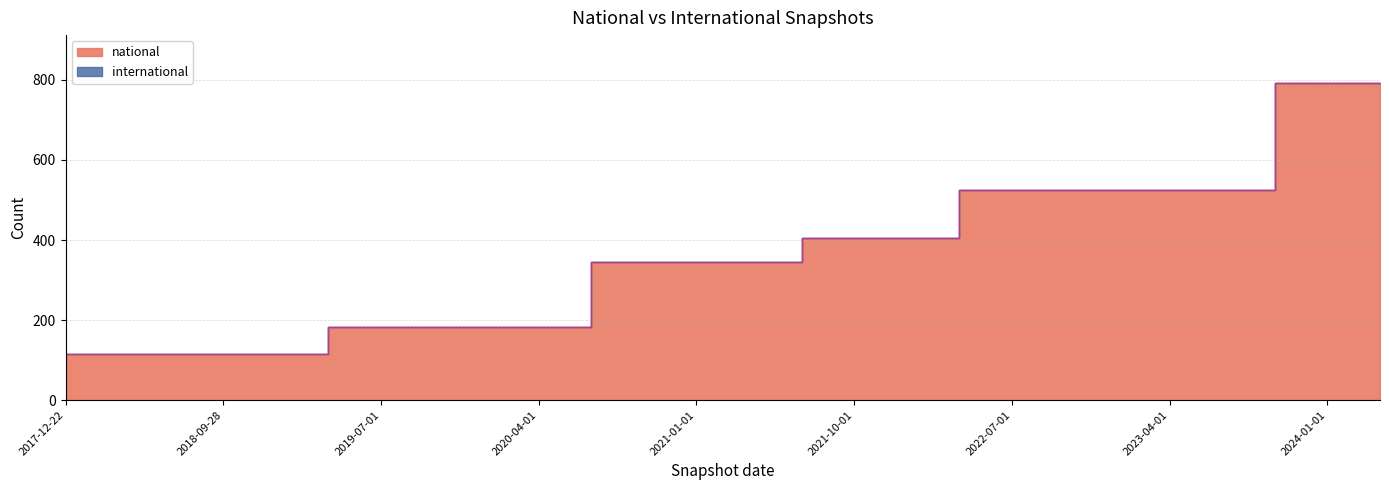

What is the label of the 9th point from the left?

2020-01-01